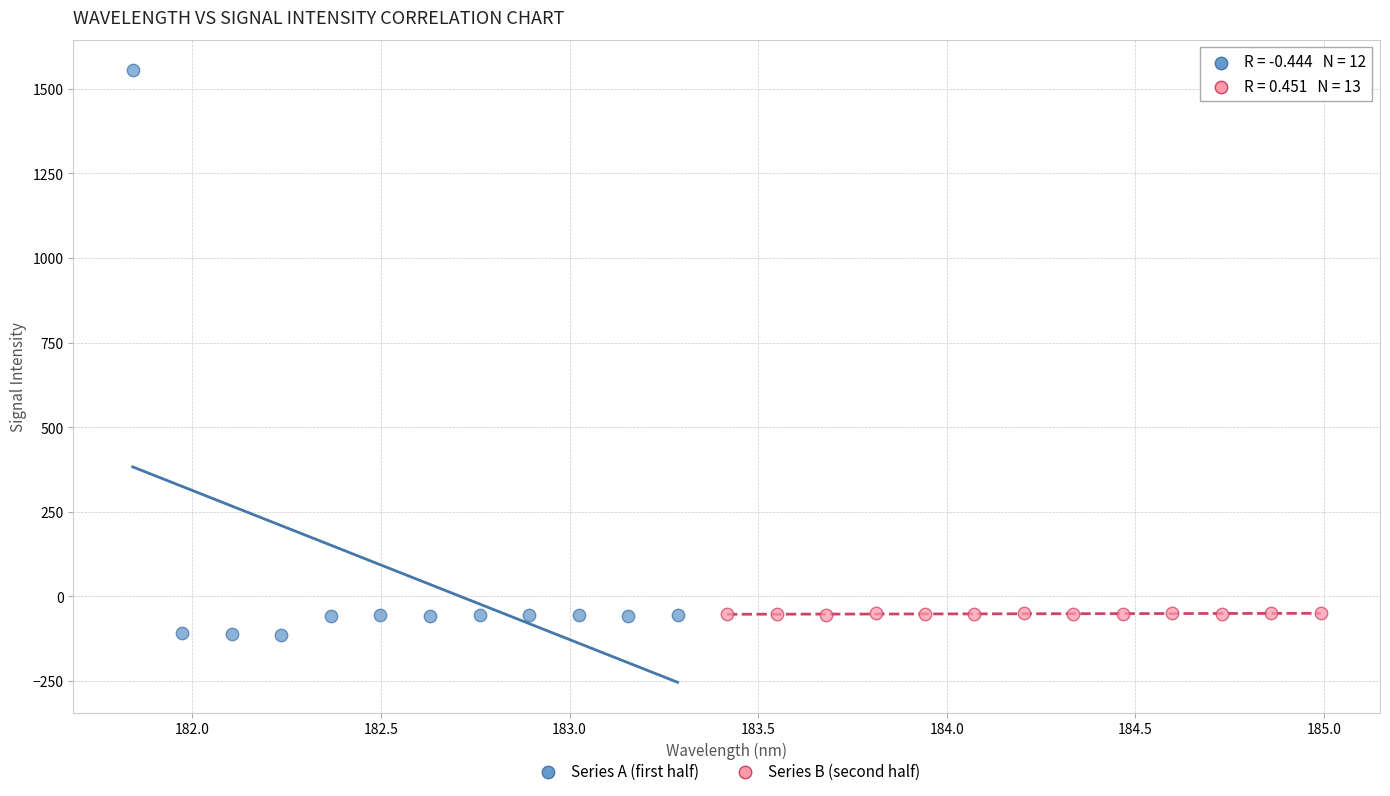

Which series has the largest Y range (max minus min)?

Series A (first half)